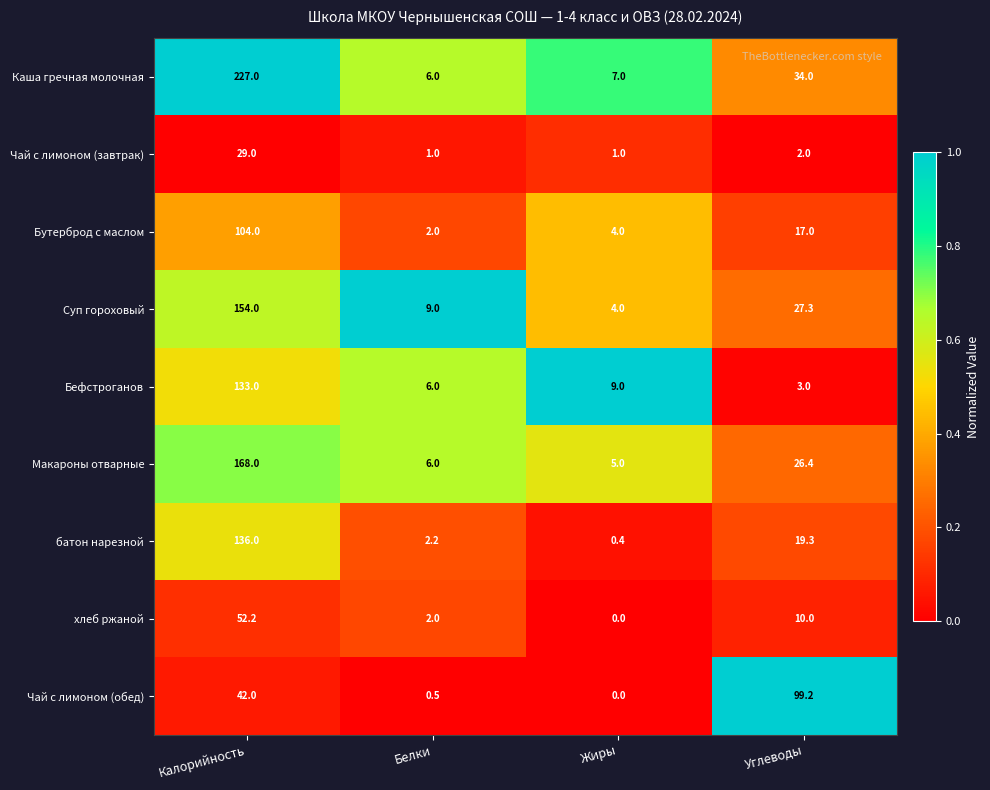

At Углеводы, list the series in order from largest to smallest.

Чай с лимоном (обед), Каша гречная молочная, Суп гороховый, Макароны отварные, батон нарезной, Бутерброд с маслом, хлеб ржаной, Бефстроганов, Чай с лимоном (завтрак)